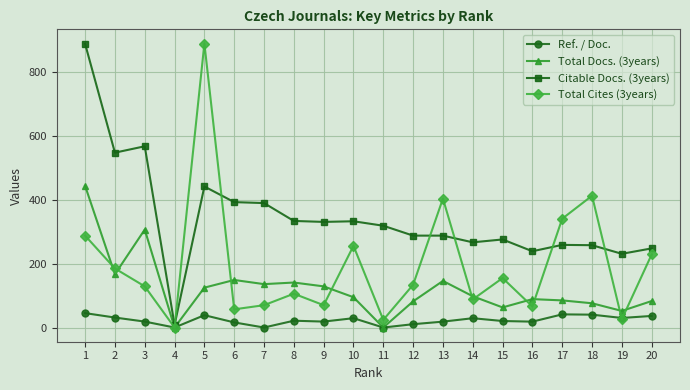

What are all the series names shown in the legend?

Ref. / Doc., Total Docs. (3years), Citable Docs. (3years), Total Cites (3years)